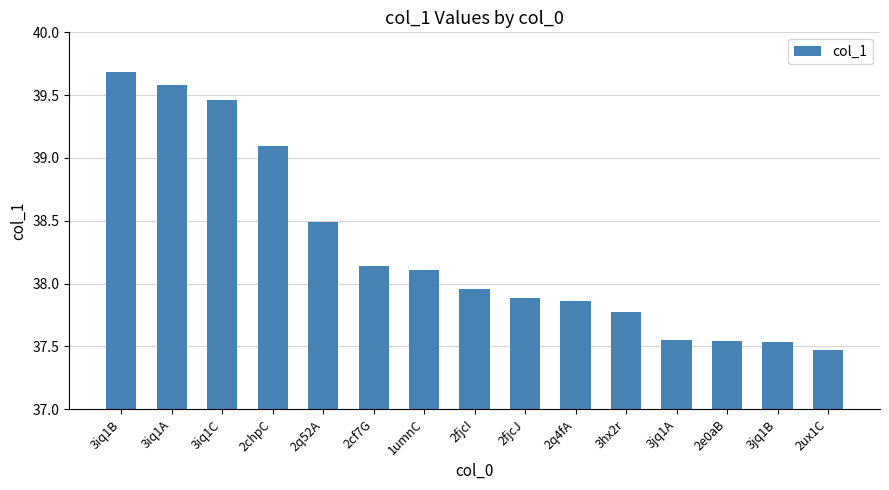

What is the change in value from 3iq1B to 3hx2r?

-1.9